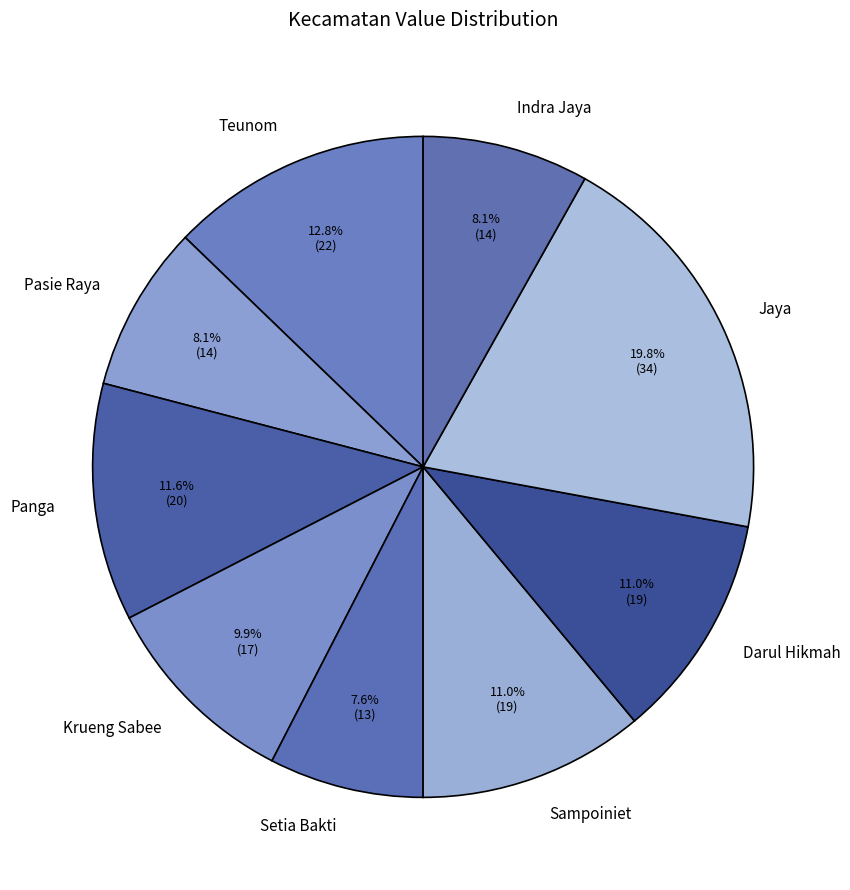

Is it true that Teunom is 22% of the pie?

False